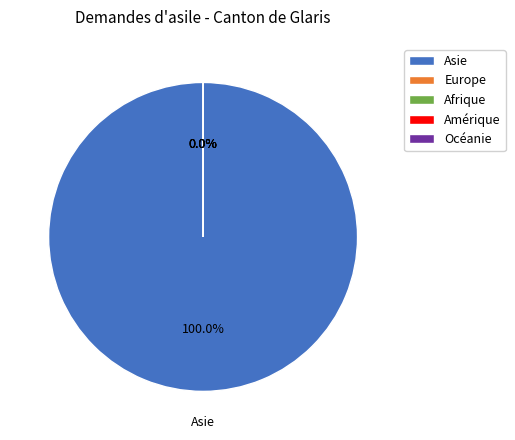

Between Océanie and Europe, which is larger?

Océanie